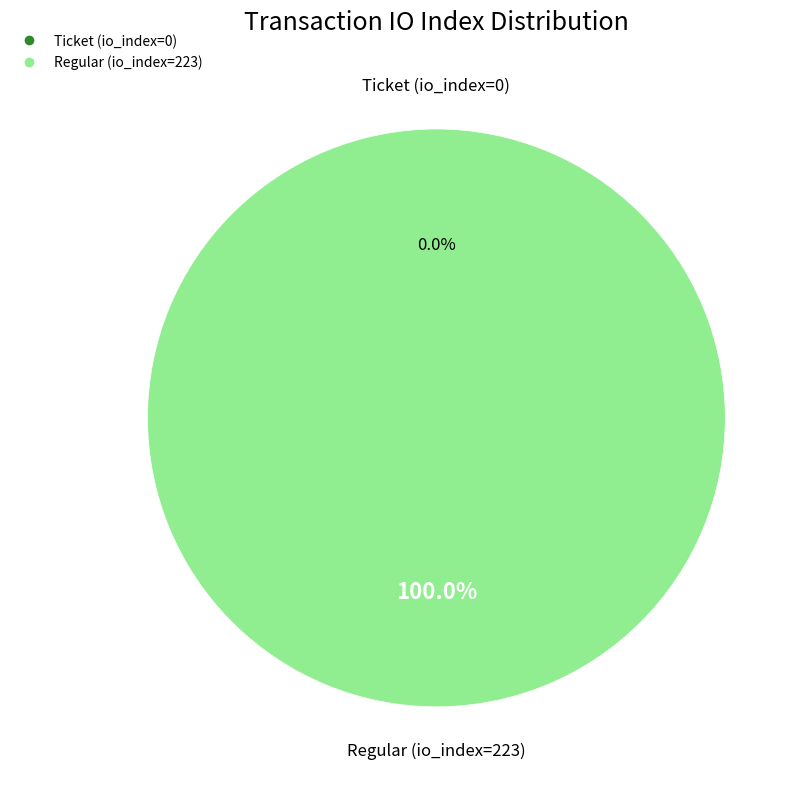

The Regular (io_index=223) slice represents 99% of the pie. True or false?

False